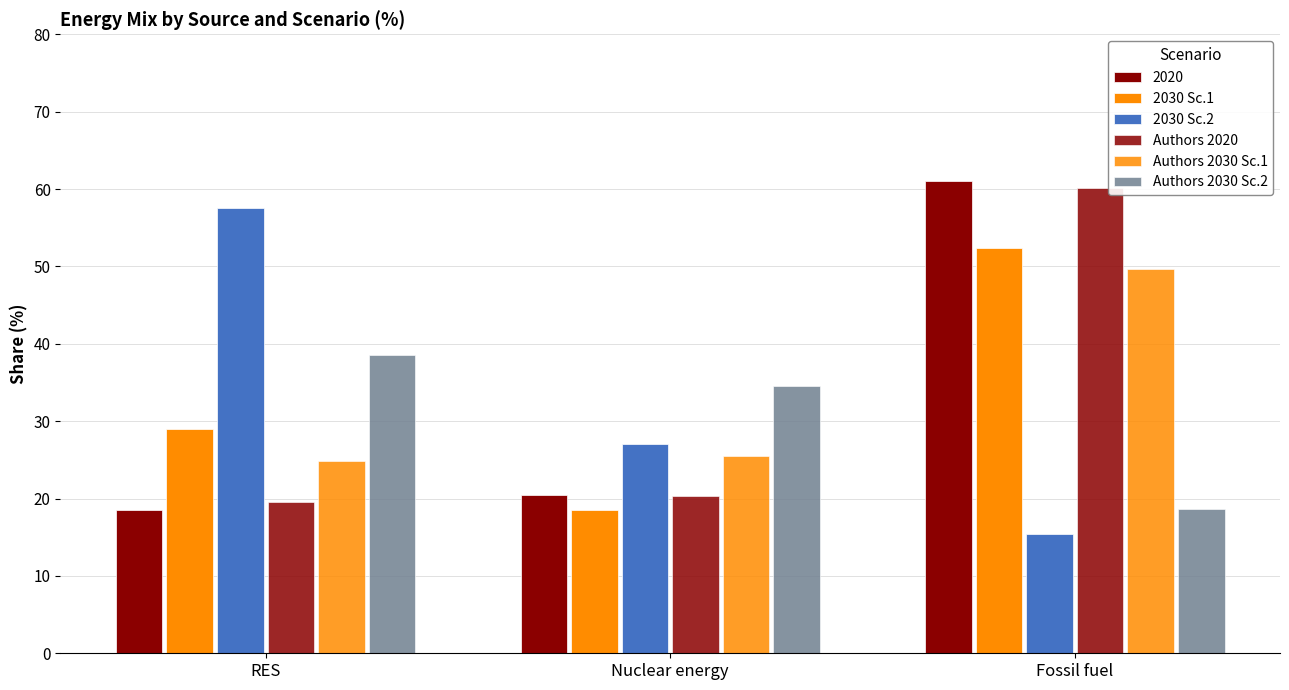

At how many categories does at least one series exceed 39?

2